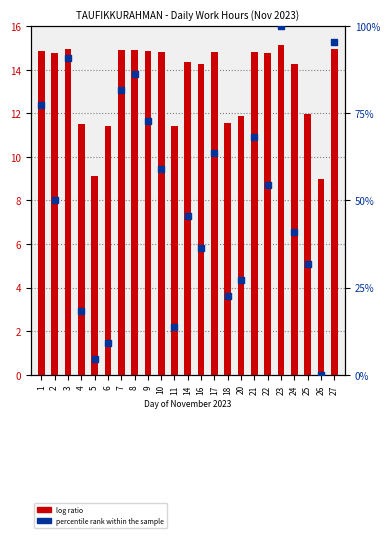

Which series contains the lowest Y value?

percentile rank within the sample